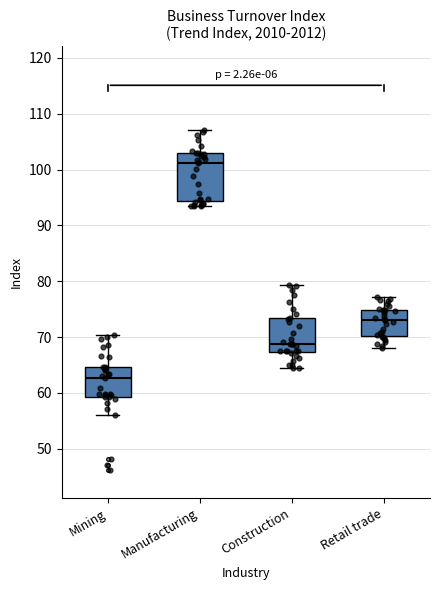

Reading left to right, transcribe this box plot: for each box, give where its median line is, the range the box spans, and where its two whiskers end, as read against the y-axis. The values are not printed on the chart, so give them approximately, as read against the axis.

Mining: median 63, box 59 to 65, whiskers 56 to 70
Manufacturing: median 101, box 94 to 103, whiskers 93 to 107
Construction: median 69, box 67 to 73, whiskers 65 to 79
Retail trade: median 73, box 70 to 75, whiskers 68 to 77